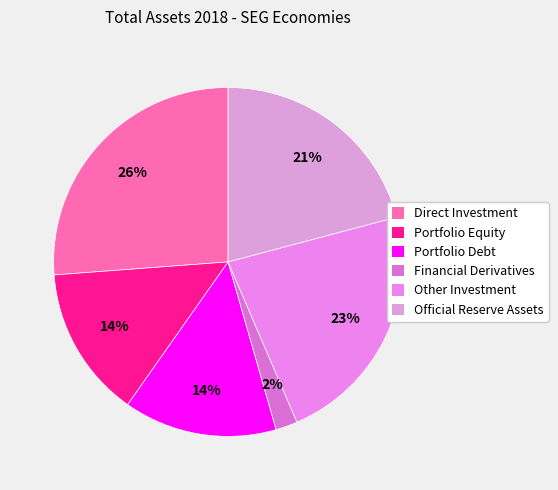

To the nearest percent, what is the average slice percentage?

17%